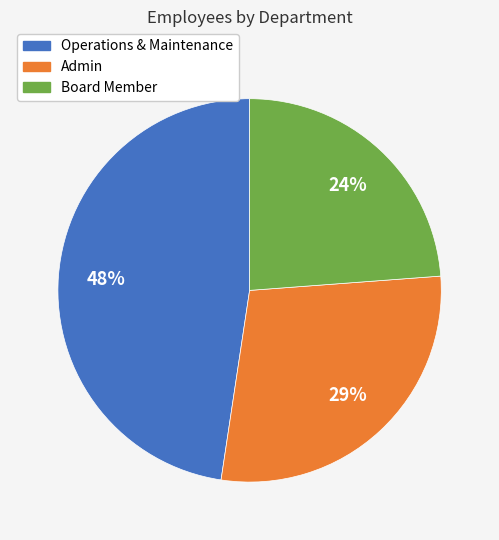

Is Operations & Maintenance the majority of the pie?

No